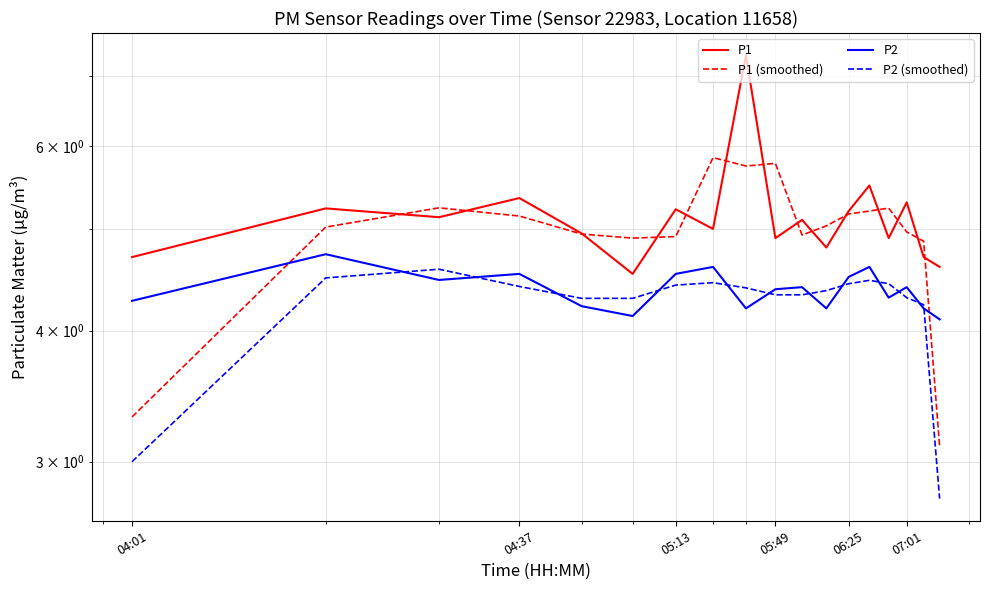

At which label is P2 (smoothed) closest to 3?

04:01